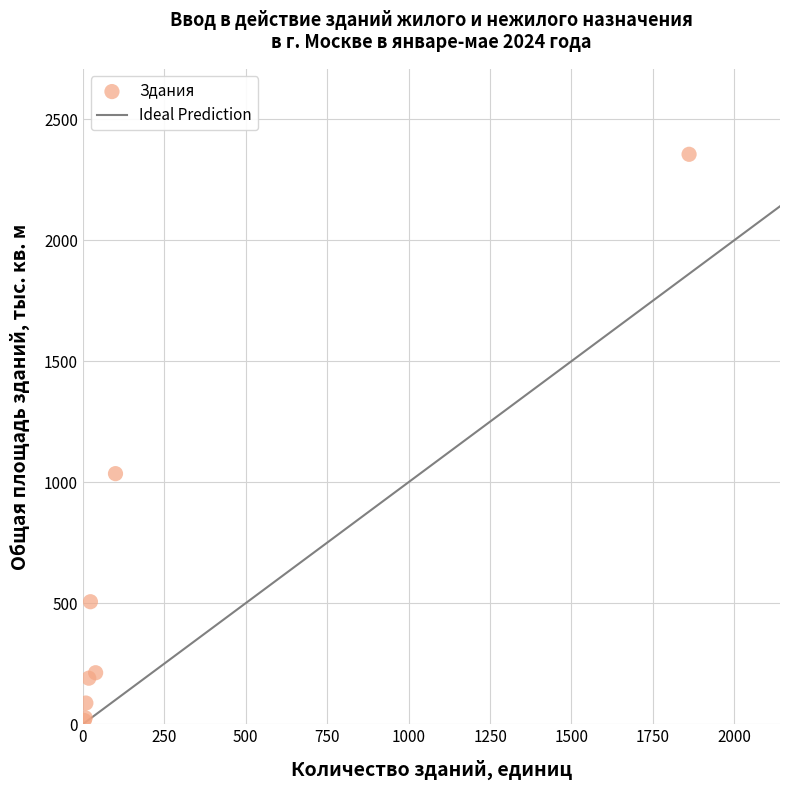

What Y value in the scatter plot is closest to 1184?

1035.1